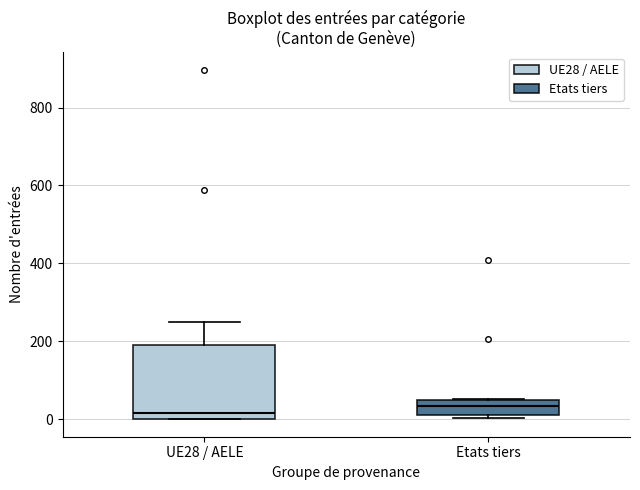

Reading left to right, transcribe this box plot: for each box, give where its median line is, the range the box spans, and where its two whiskers end, as read against the y-axis. The values are not printed on the chart, so give them approximately, as read against the axis.

UE28 / AELE: median 20, box 0 to 200, whiskers 0 to 240
Etats tiers: median 40, box 20 to 60, whiskers 0 to 60